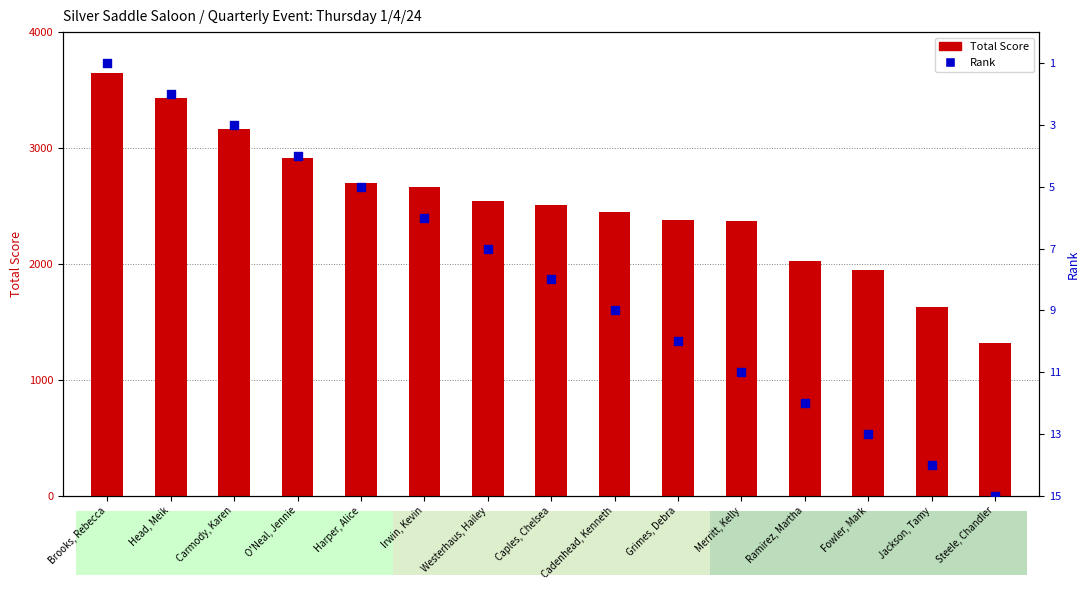

Which series contains the lowest Y value?

Rank